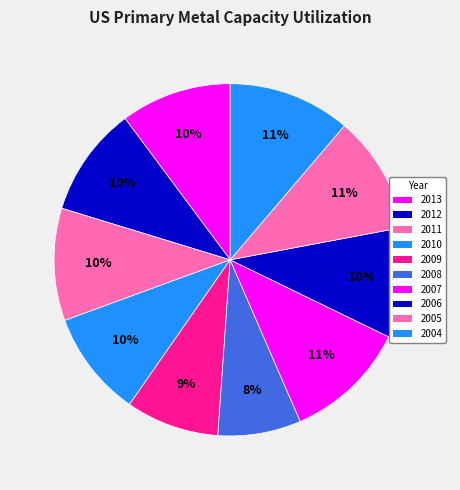

How many slices are in this pie chart?

10